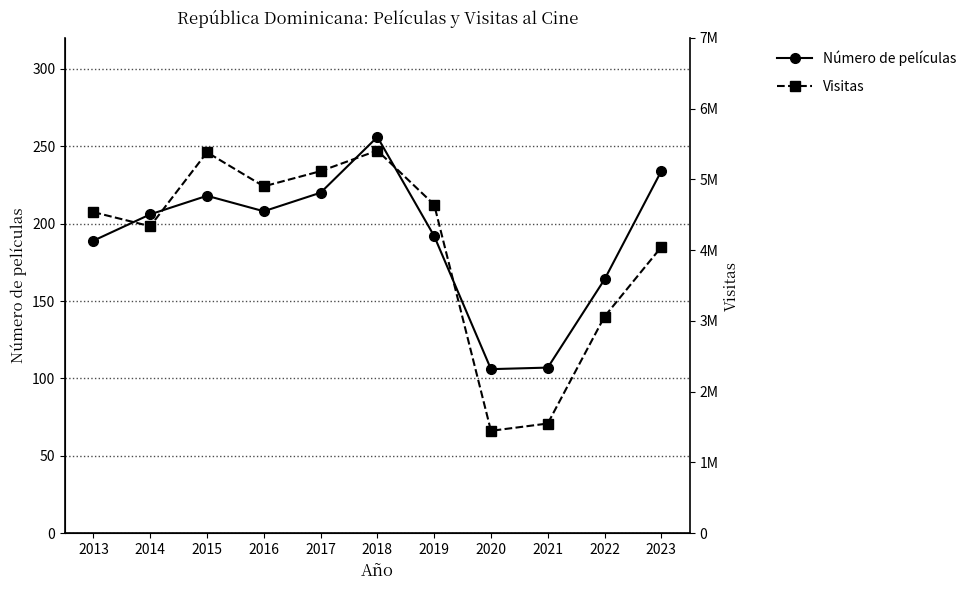

In Número de películas, how many points are lower than both neighbors (excluding endpoints)?

2